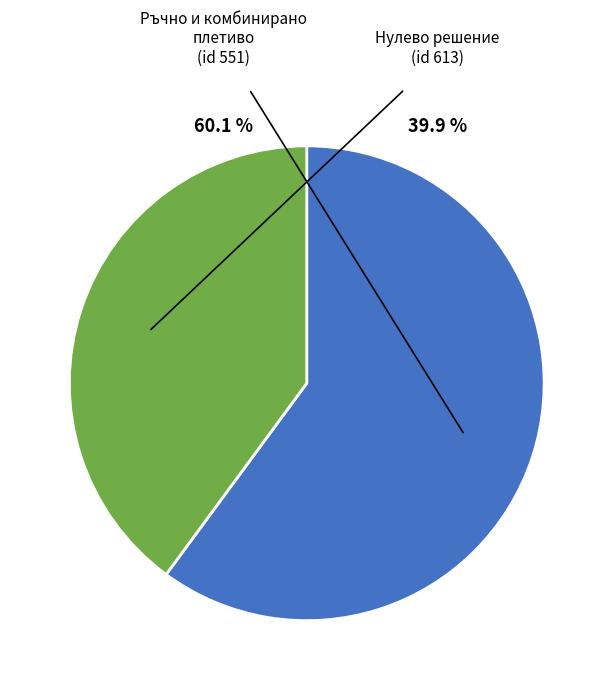

Count the number of slices in the pie.

2